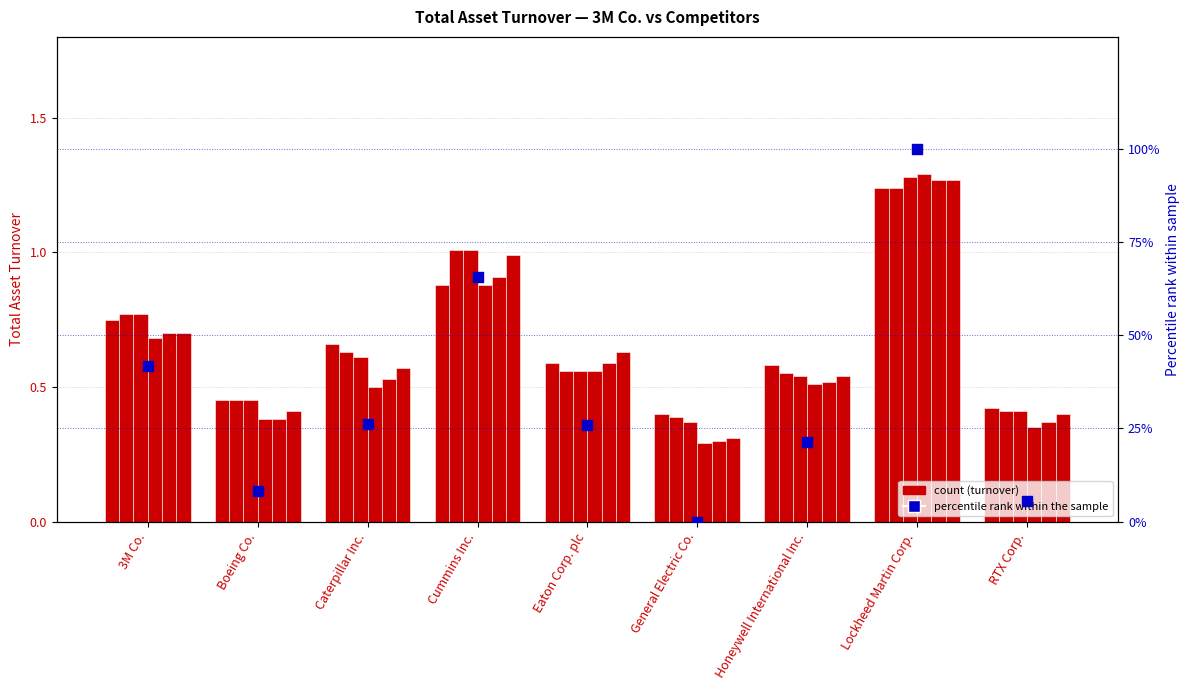

What is the change in value from 3M Co. to Honeywell International Inc.?

-20.4